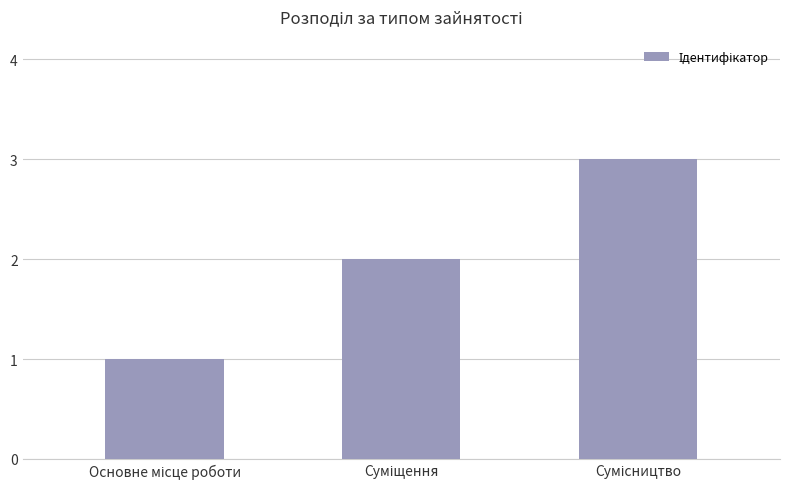

Count the values in the range 1 to 3.

3